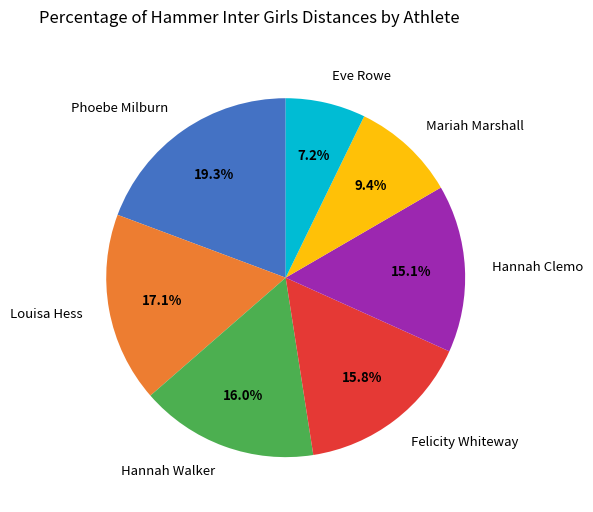

What percentage is the Hannah Walker slice, to the nearest percent?

16%